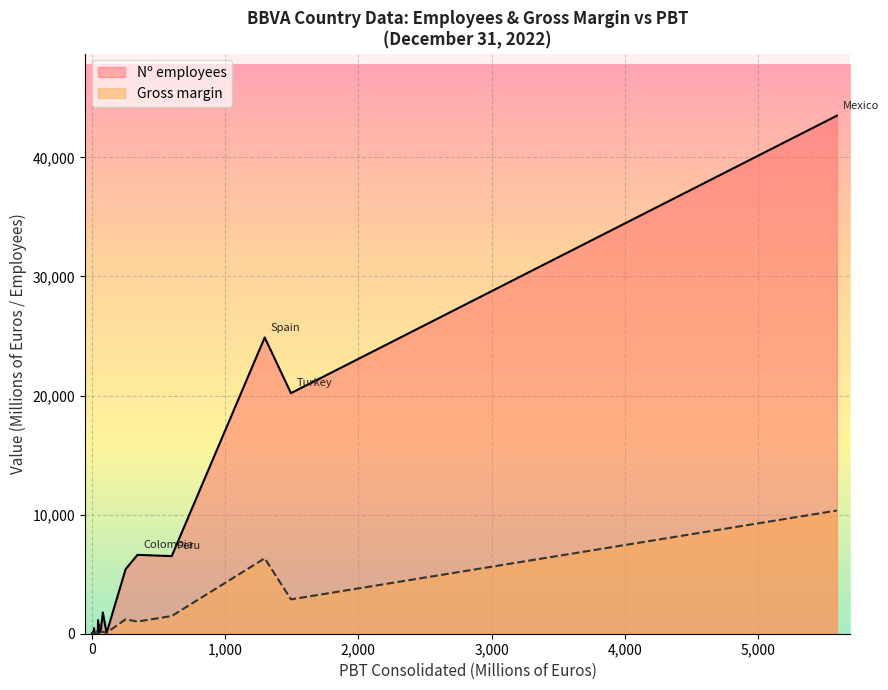

True or false: Gross margin has a value of 10344 at Mexico.

True